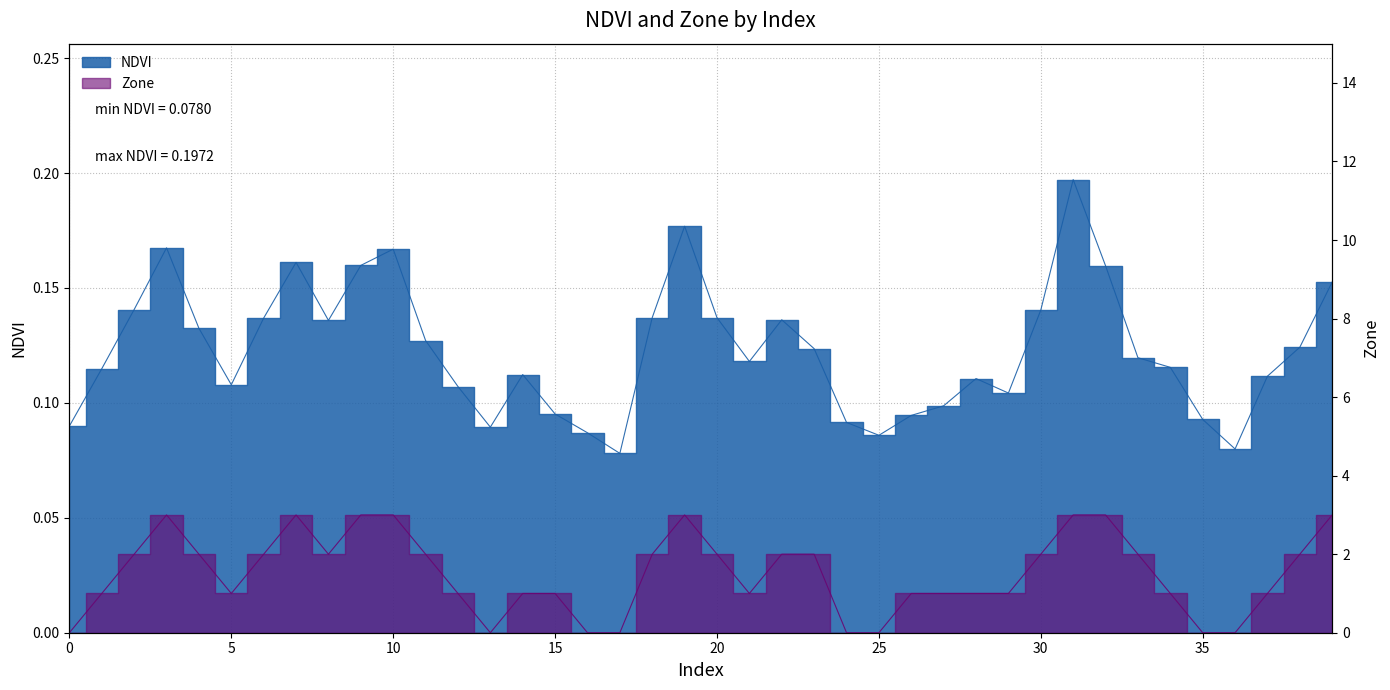

What is the value of the NDVI point at the 39th from the left?

0.1